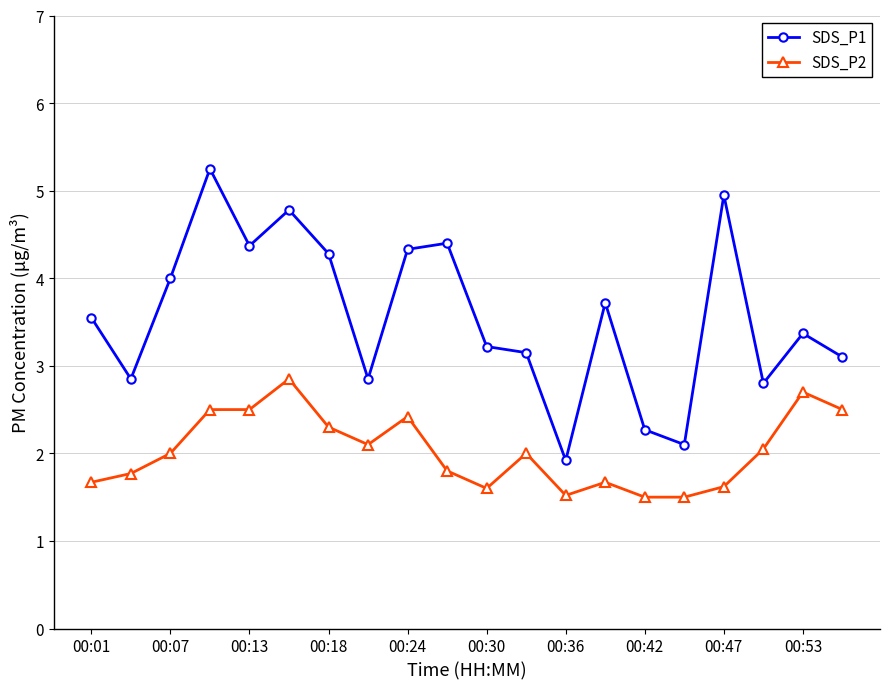

True or false: SDS_P2 has more than 1 interior local peaks.

True